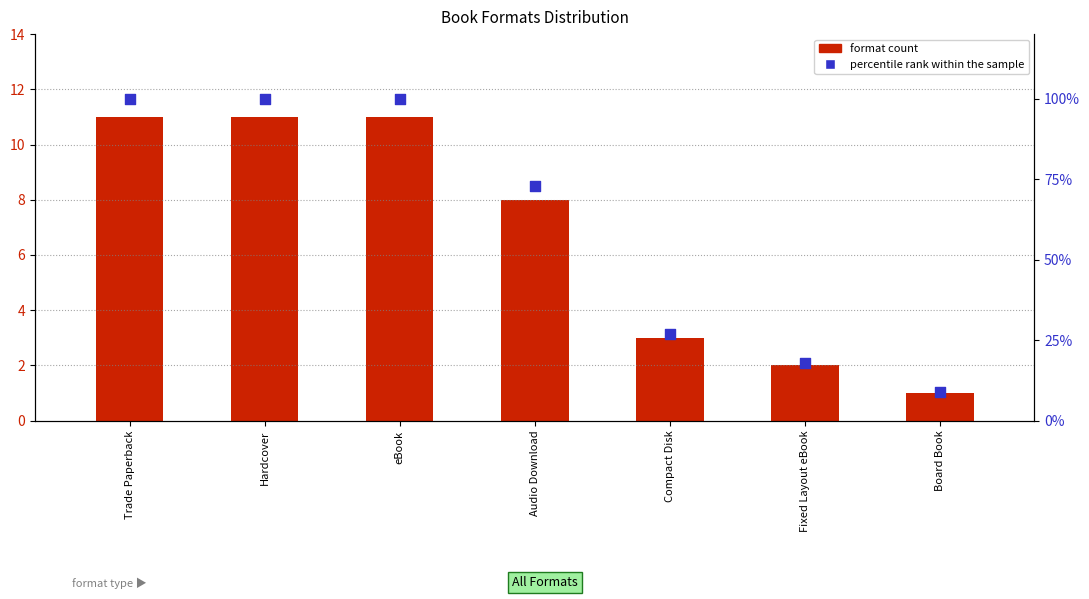

What is the total value across all series at Hardcover?

111